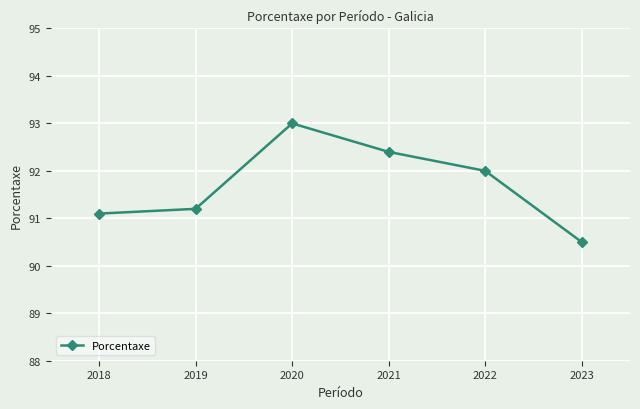

Reading left to right, list all the values displayed in this chart.

91.1	91.2	93.0	92.4	92.0	90.5